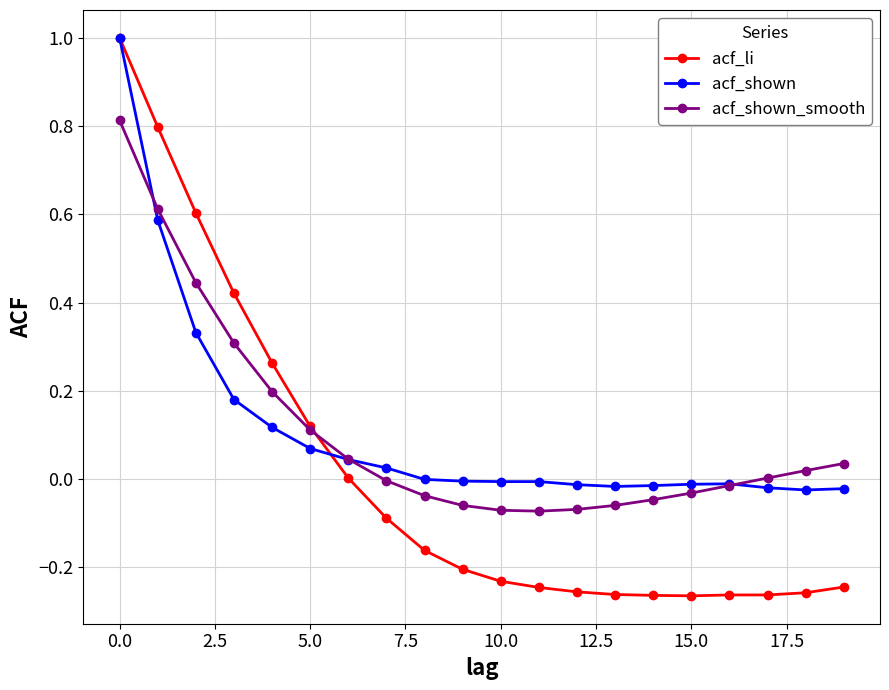

Which series has the widest spread of values?

acf_li